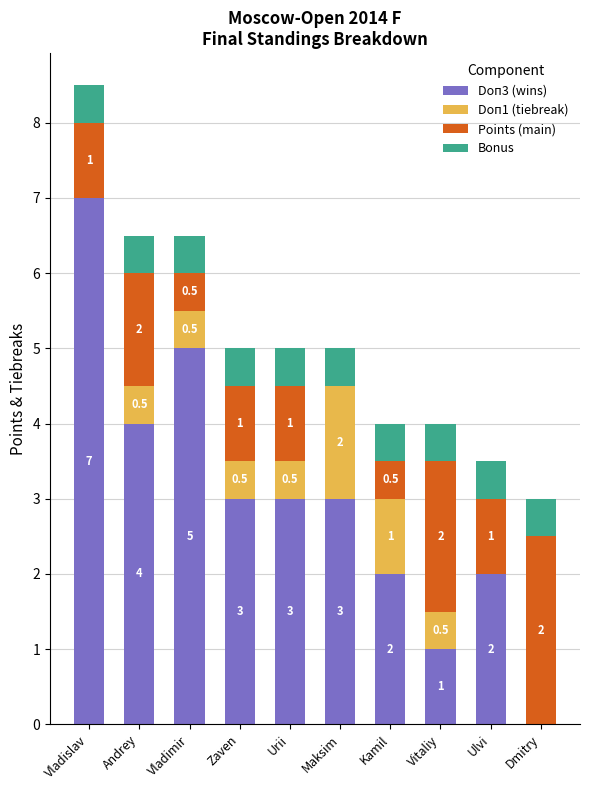

What is the maximum value for Doп3 (wins)?

7.0